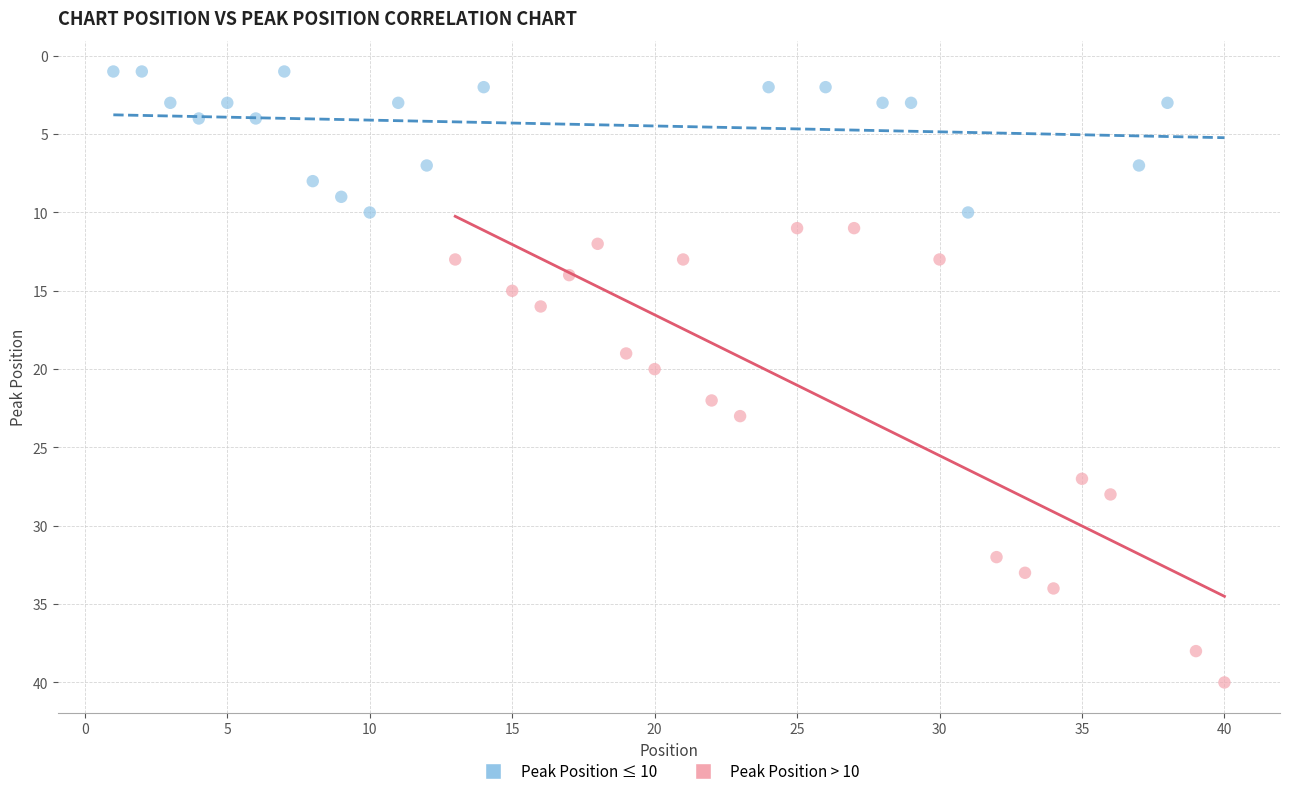

Which series reaches the maximum Y coordinate?

Peak Position > 10